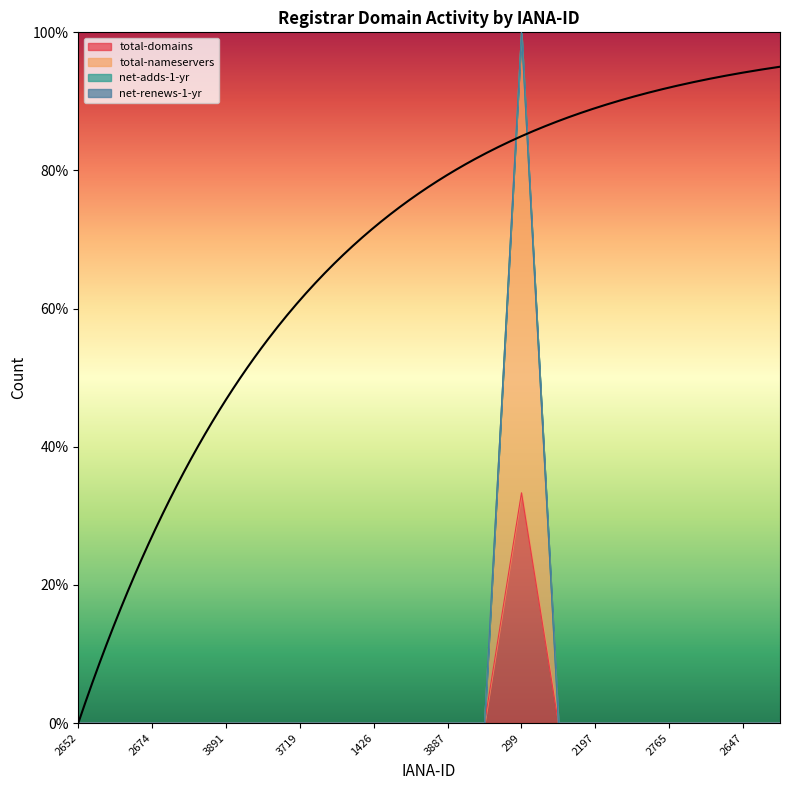

Which series has the widest spread of values?

total-nameservers